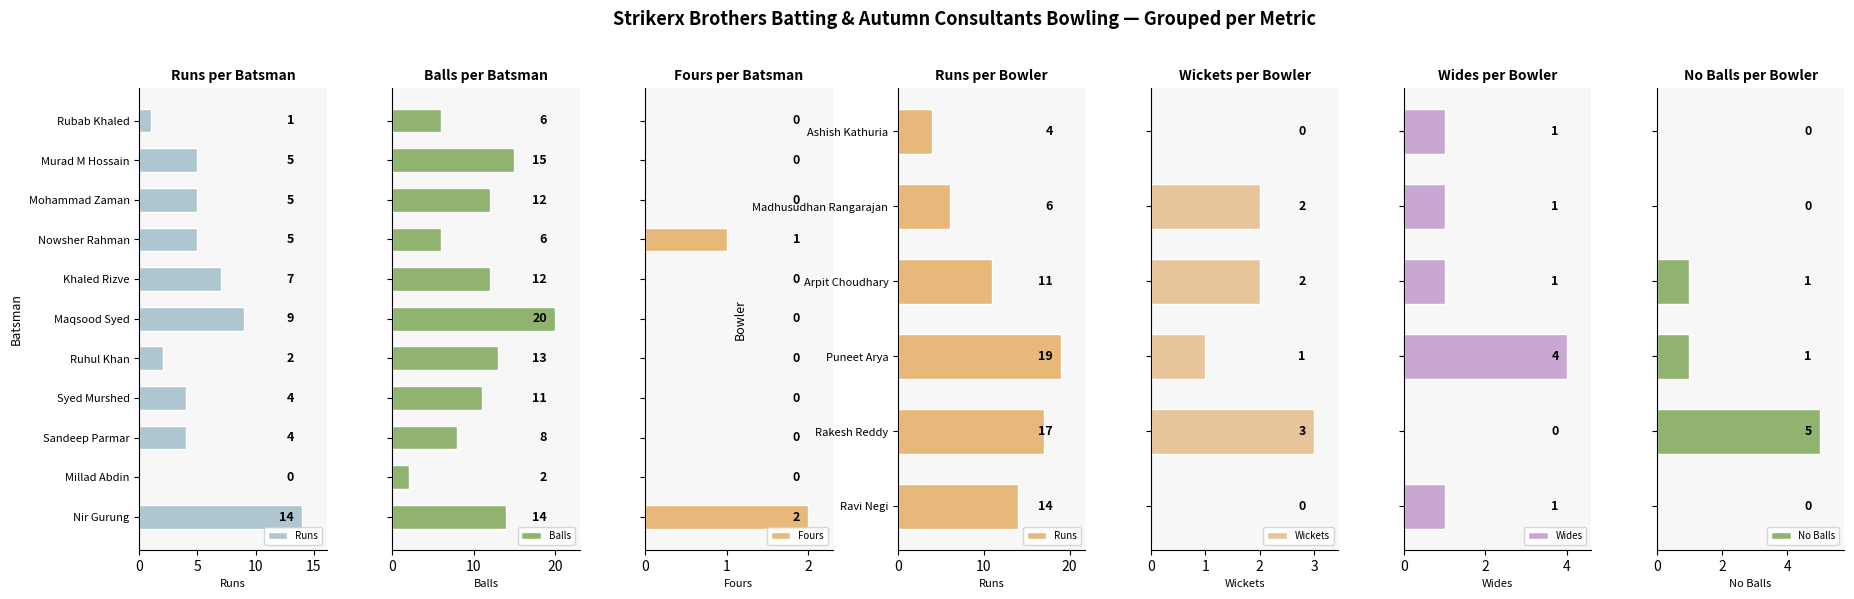

What is the sum of all Balls values?

119